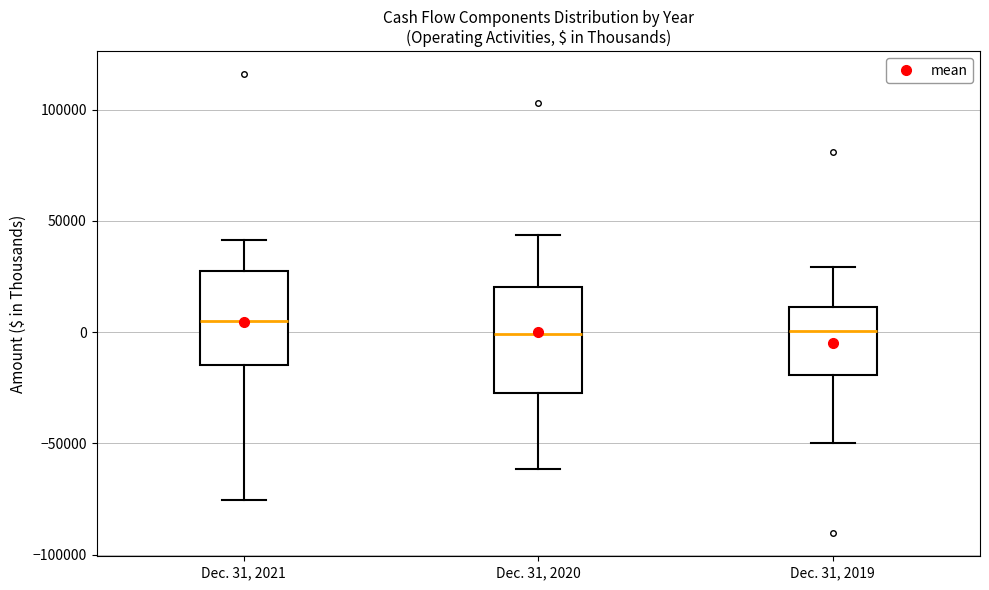

Where is the upper edge of the box for Dec. 31, 2019 on the y-axis? The values are not printed on the chart, so give them approximately, as read against the axis.

10000